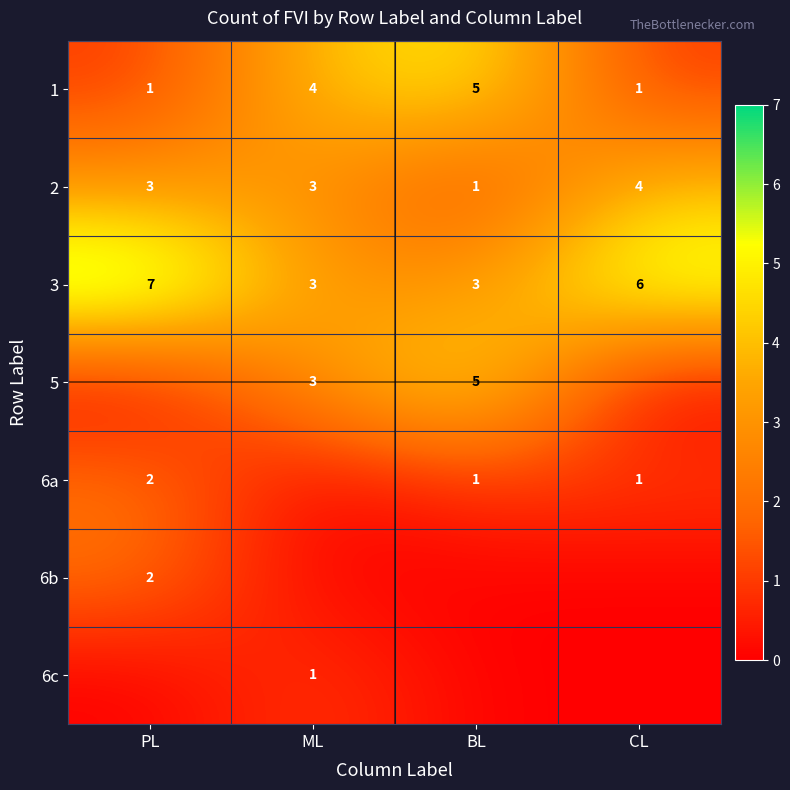

What is the maximum value shown in the chart?

7